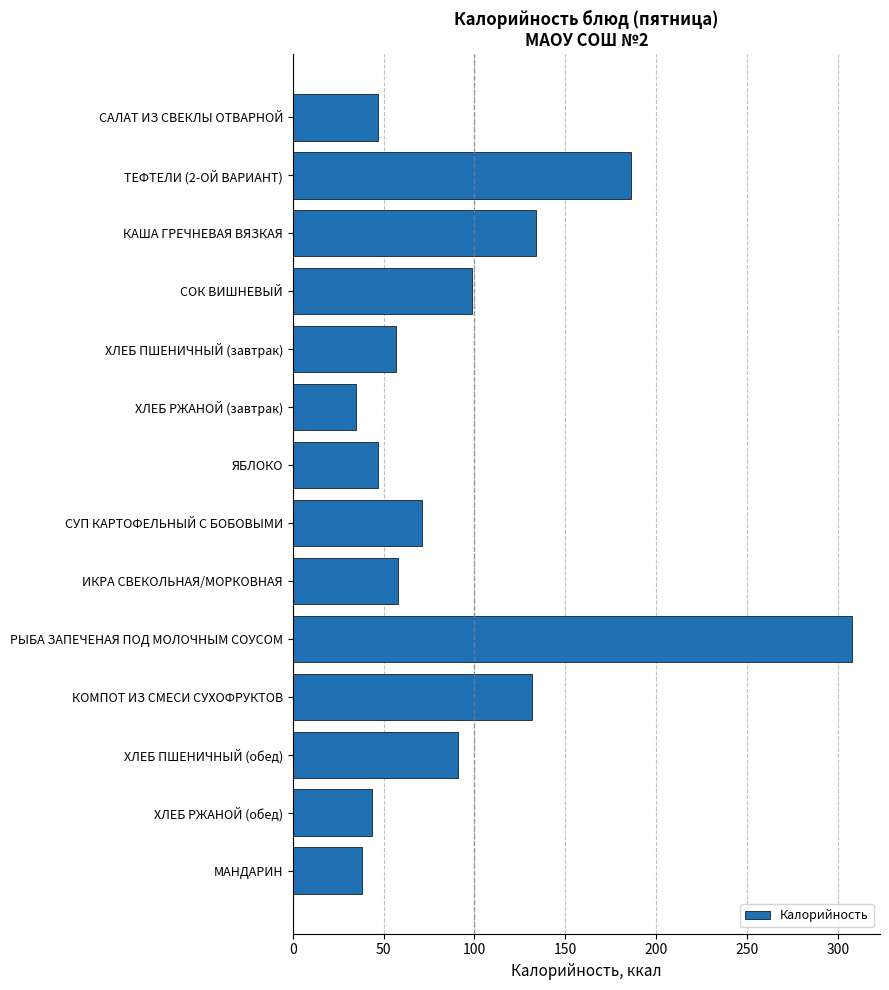

What is the difference between the second highest and minimum values?

151.4